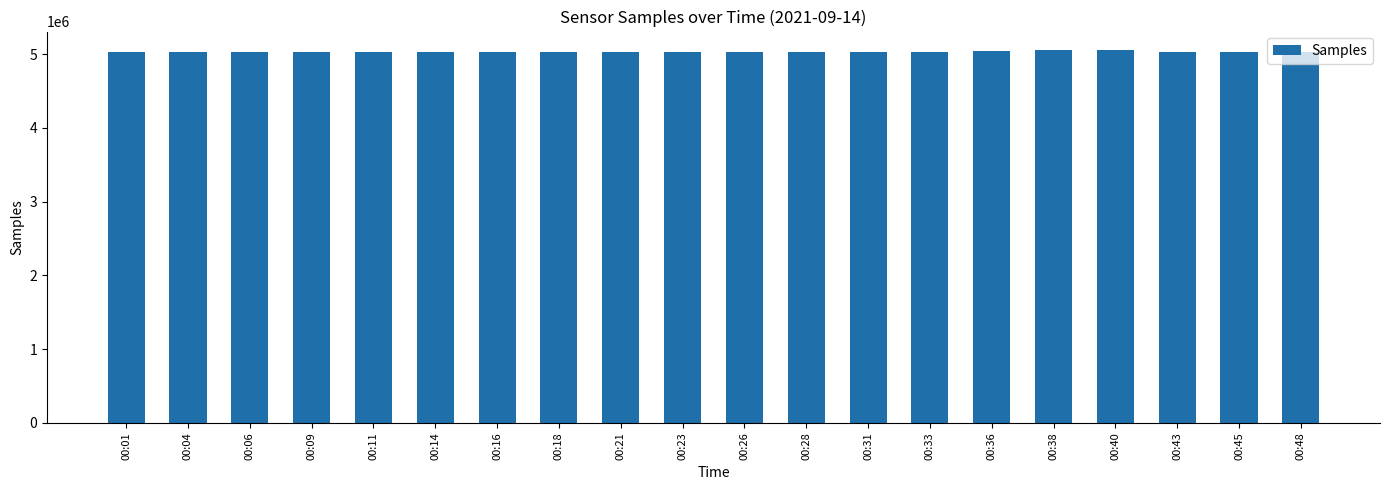

Is it true that the value at 00:14 is 5029998?

True